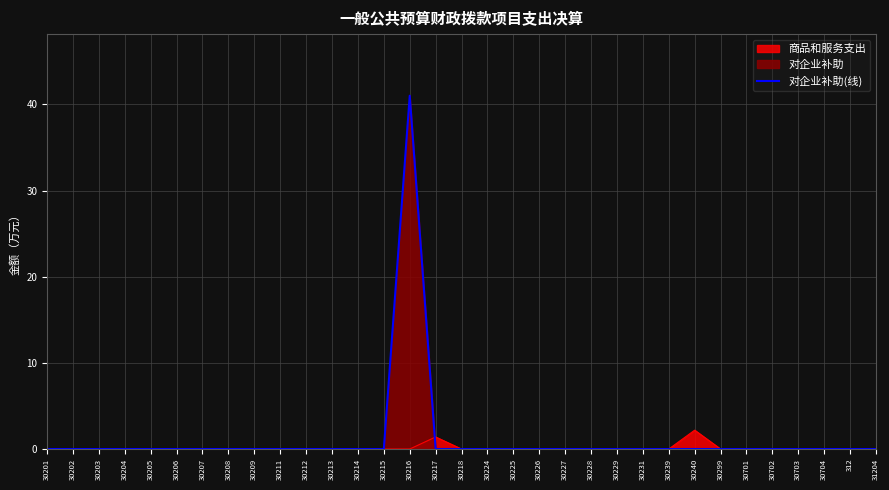

Reading left to right, what are all the values shown in this chart?

30201=0	30202=0	30203=0	30204=0	30205=0	30206=0	30207=0	30208=0	30209=0	30211=0	30212=0	30213=0	30214=0	30215=0	30216=41	30217=0	30218=0	30224=0	30225=0	30226=0	30227=0	30228=0	30229=0	30231=0	30239=0	30240=0	30299=0	30701=0	30702=0	30703=0	30704=0	312=0	31204=0